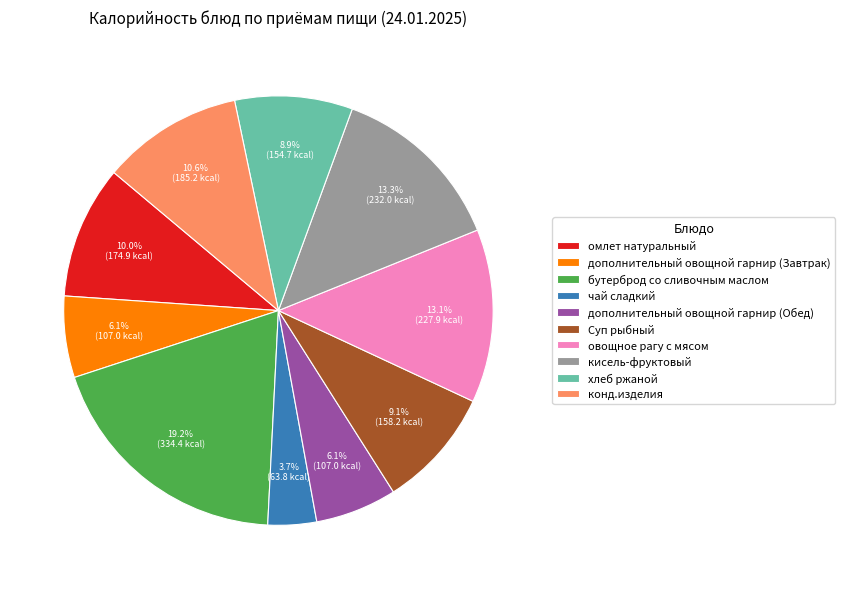

The хлеб ржаной slice represents 9% of the pie. True or false?

True